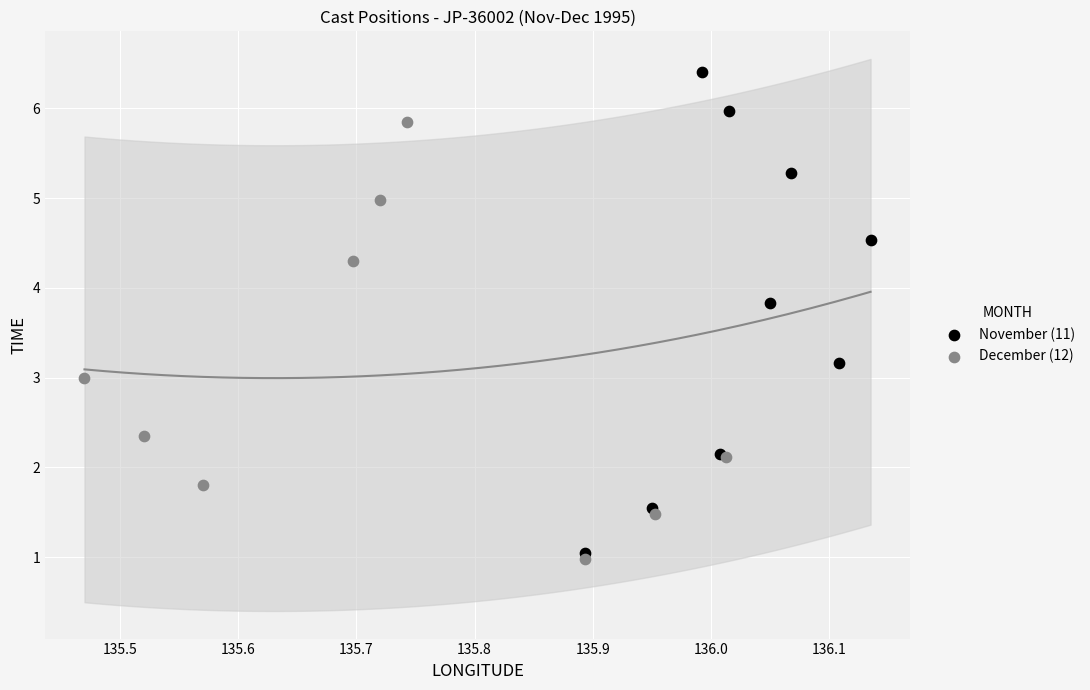

What are all the series names shown in the legend?

November (11), December (12)